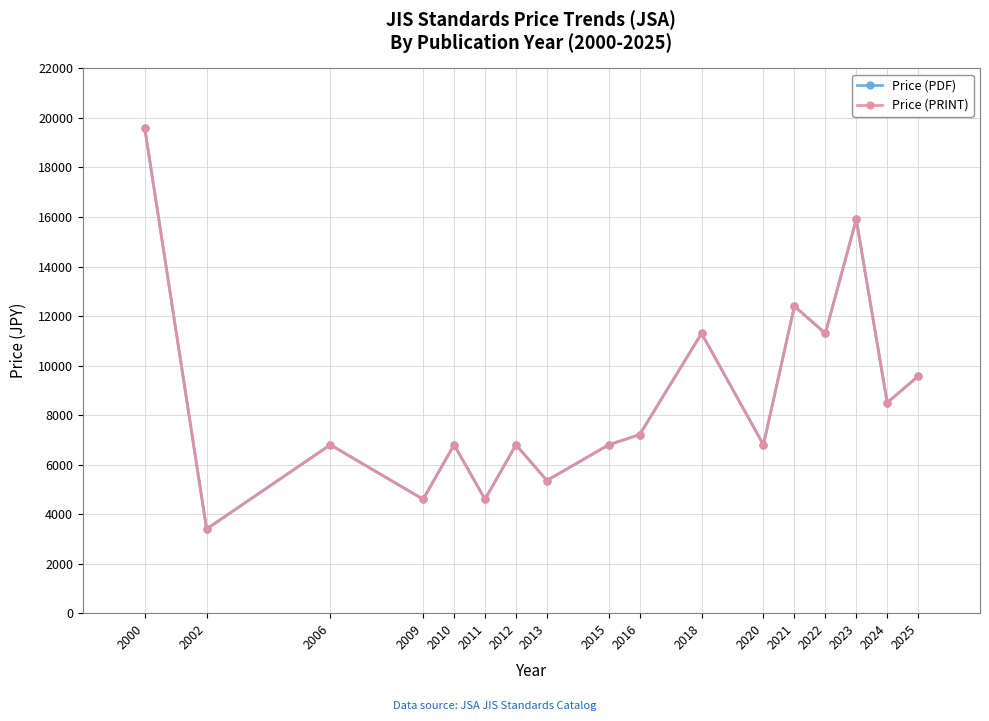

Rank the series by their maximum value, from lowest to highest.

Price (PDF), Price (PRINT)